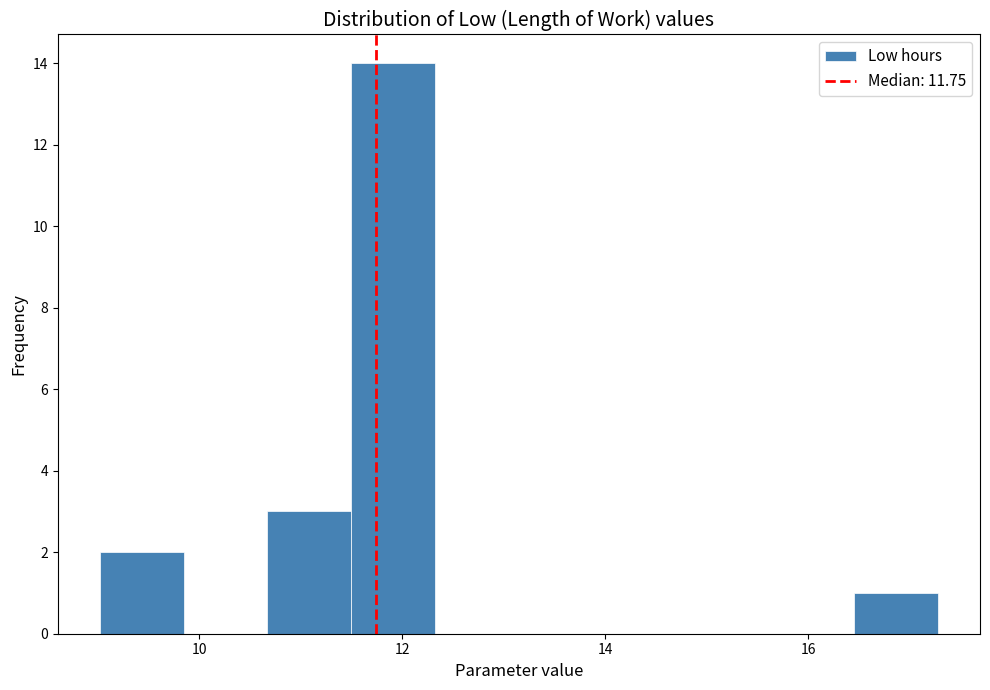

Reading left to right, transcribe this chart: for each bar, give the range it covers on the x-axis and its height. Neither the bar edges nor the heights are printed on the chart, so give them approximately, as read against the axes.

9.0 to 9.8: 2
9.8 to 10.6: 0
10.6 to 11.4: 3
11.4 to 12.4: 14
12.4 to 13.2: 0
13.2 to 14.0: 0
14.0 to 14.8: 0
14.8 to 15.6: 0
15.6 to 16.4: 0
16.4 to 17.2: 1